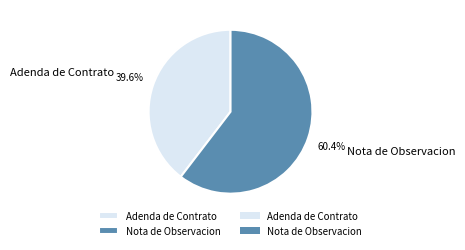

To the nearest percent, what is the difference between the largest and smallest slice percentages?

21%